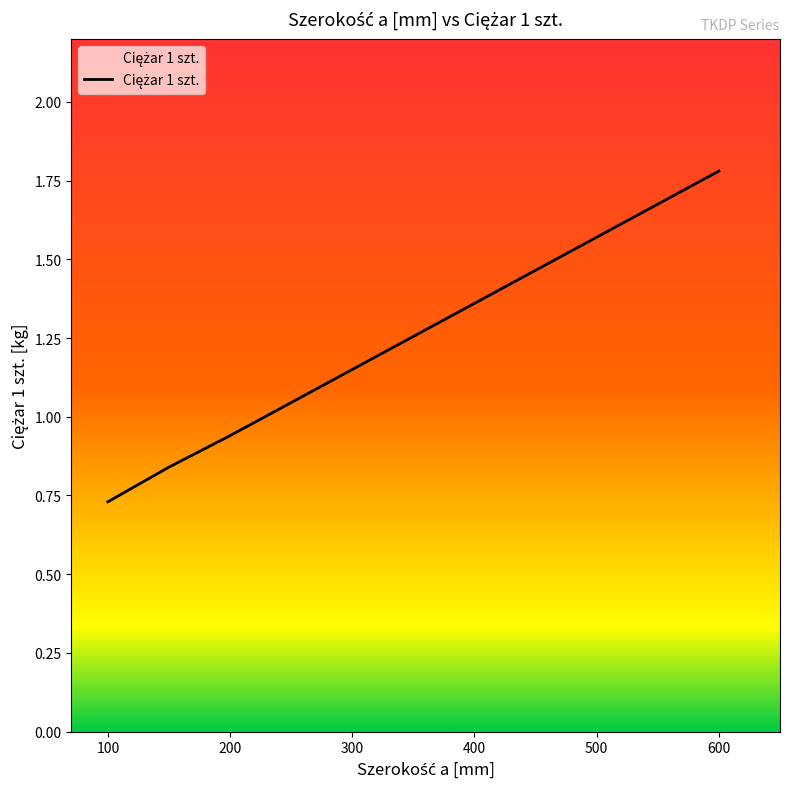

How many lines are shown in the chart?

1